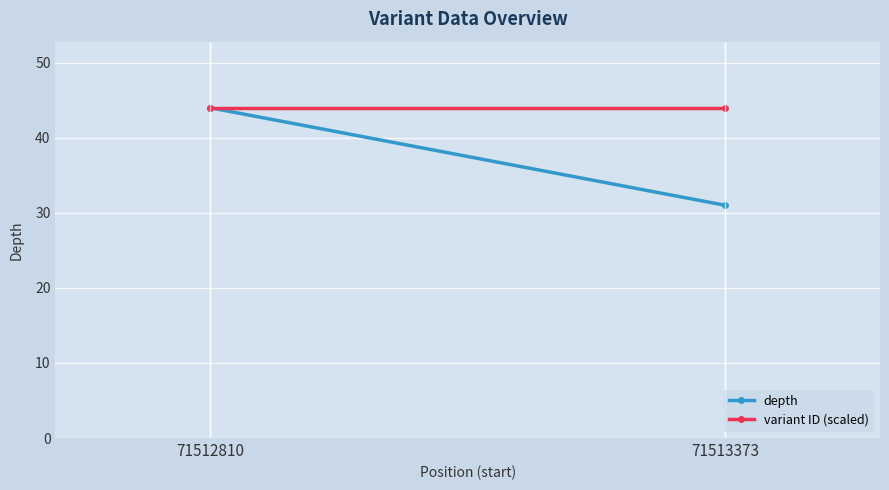

Is it true that variant ID (scaled) equals 20.6 at 71513373?

False